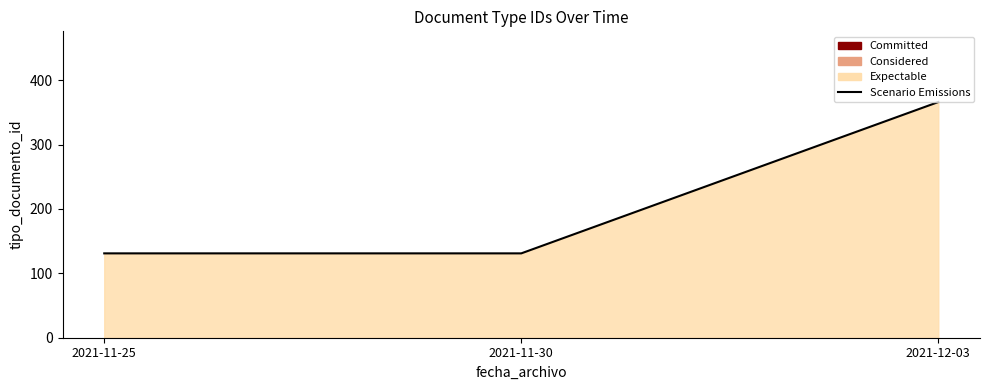

At which category does the chart reach its peak across all series?

2021-12-03